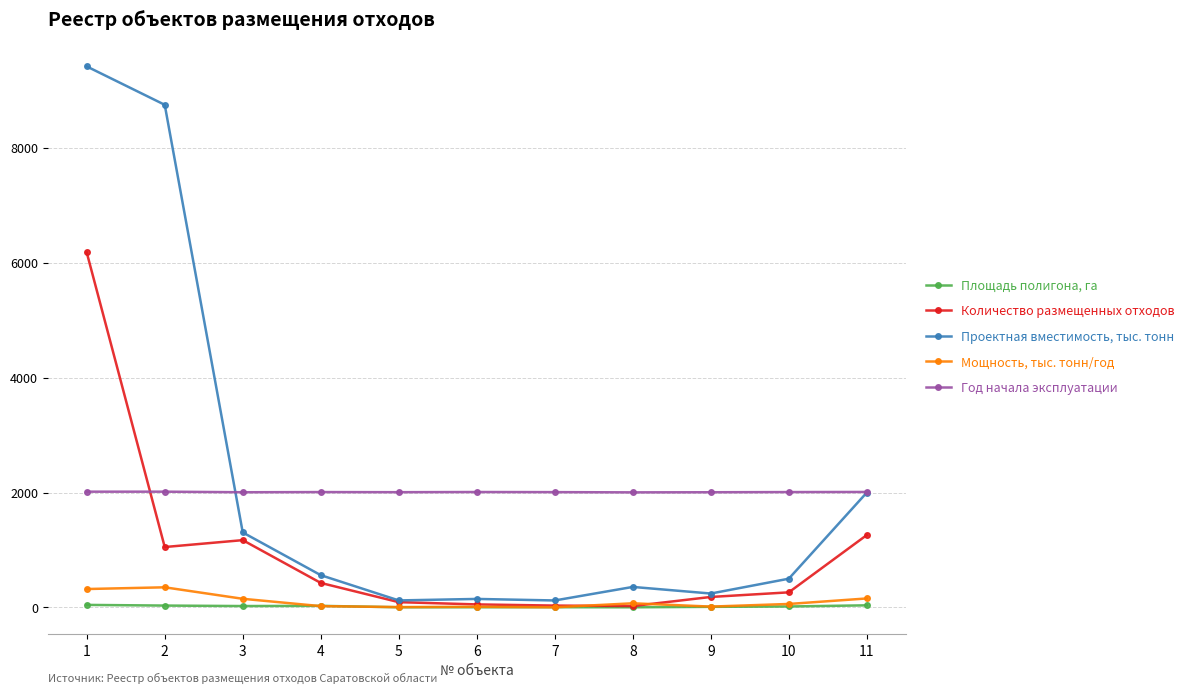

Which series has the widest spread of values?

Проектная вместимость, тыс. тонн